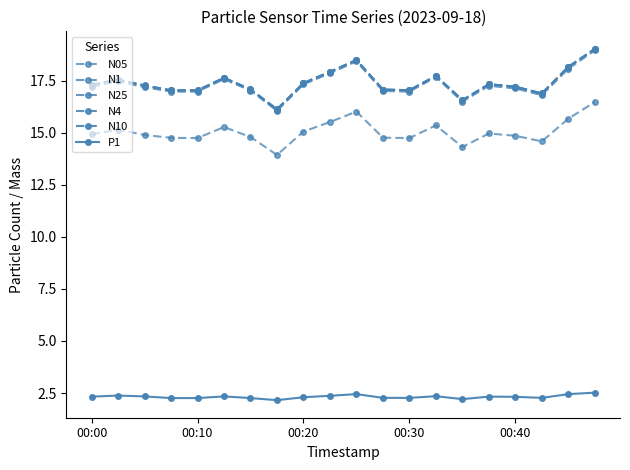

Is this an area chart (filled region under the line)?

No